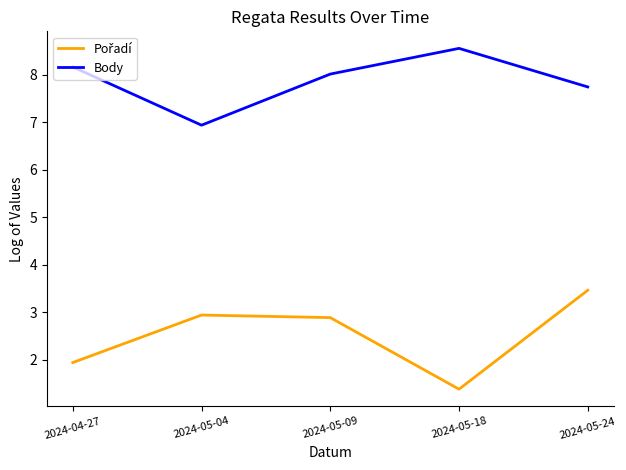

In Body, how many points are lower than both neighbors (excluding endpoints)?

1